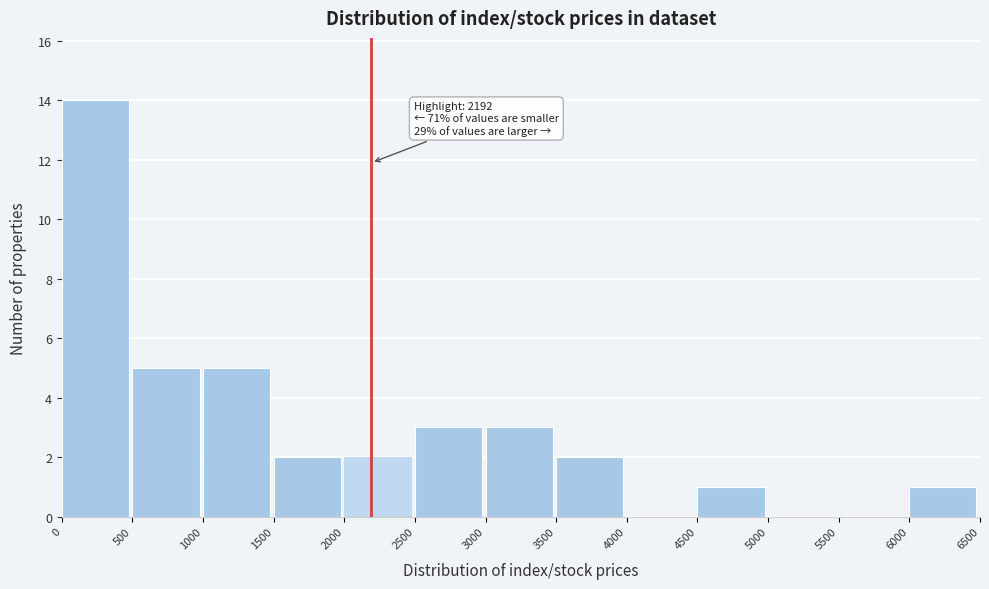

Which range on the x-axis has the tallest bar?

0 to 500